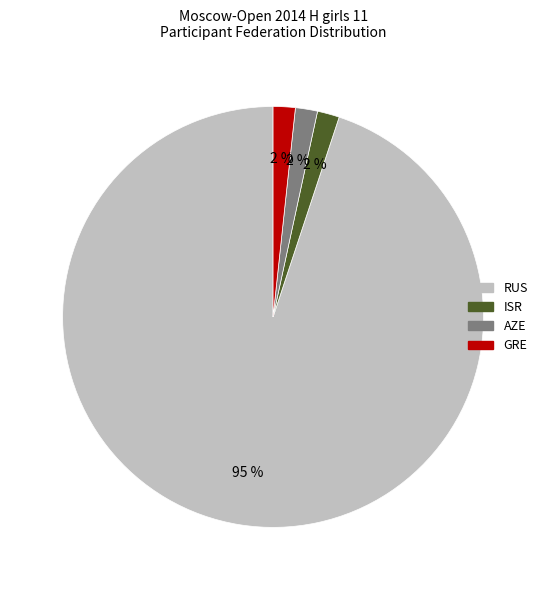

Is it true that RUS is 95% of the pie?

True